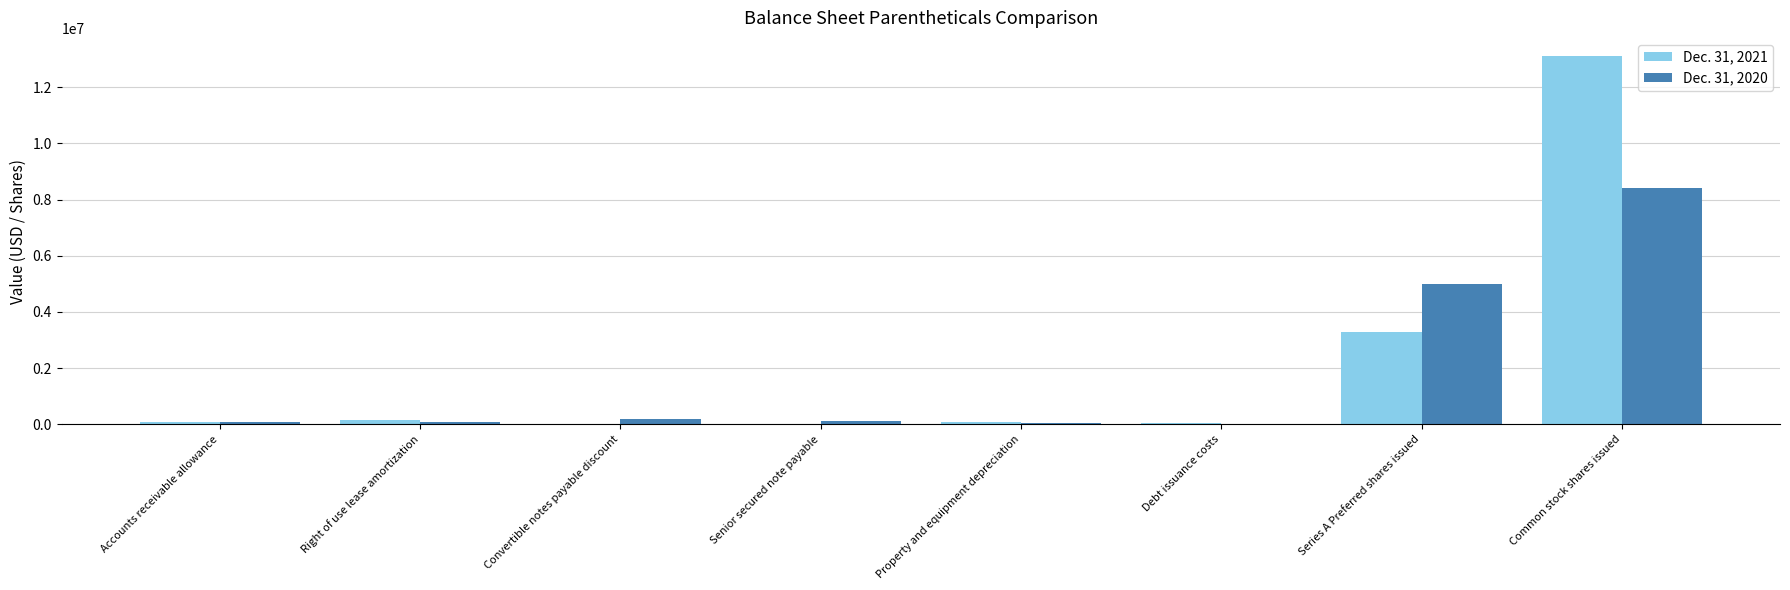

Is the value of Dec. 31, 2021 at Common stock shares issued greater than the value of Dec. 31, 2020 at Debt issuance costs?

Yes